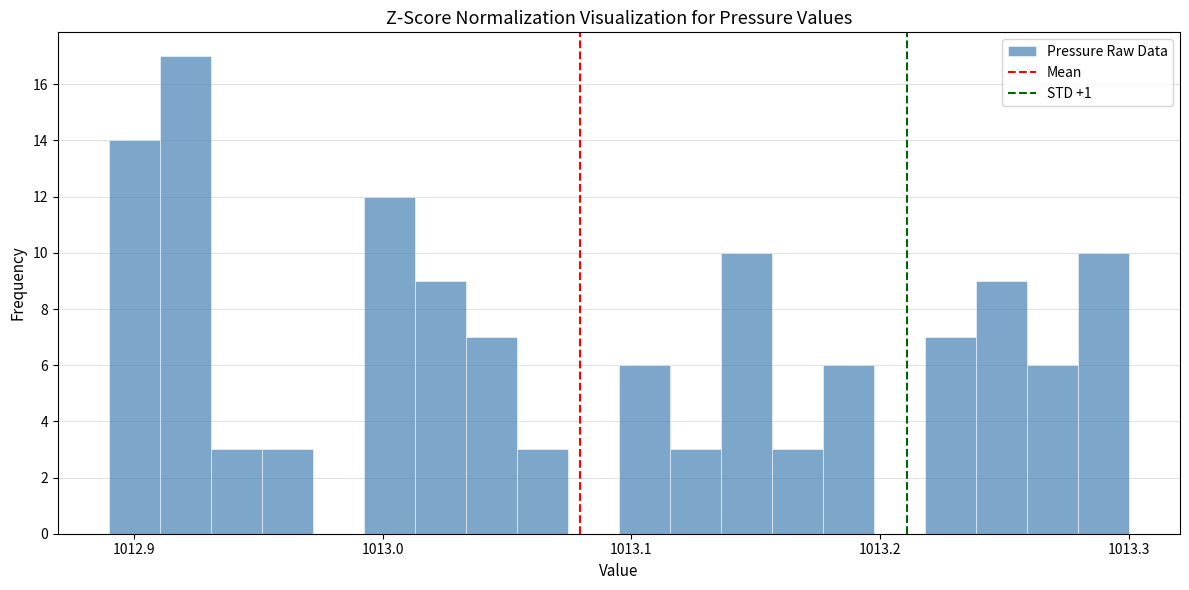

Read against the x-axis, roughly where is the centre of the tallest bar?

1012.92